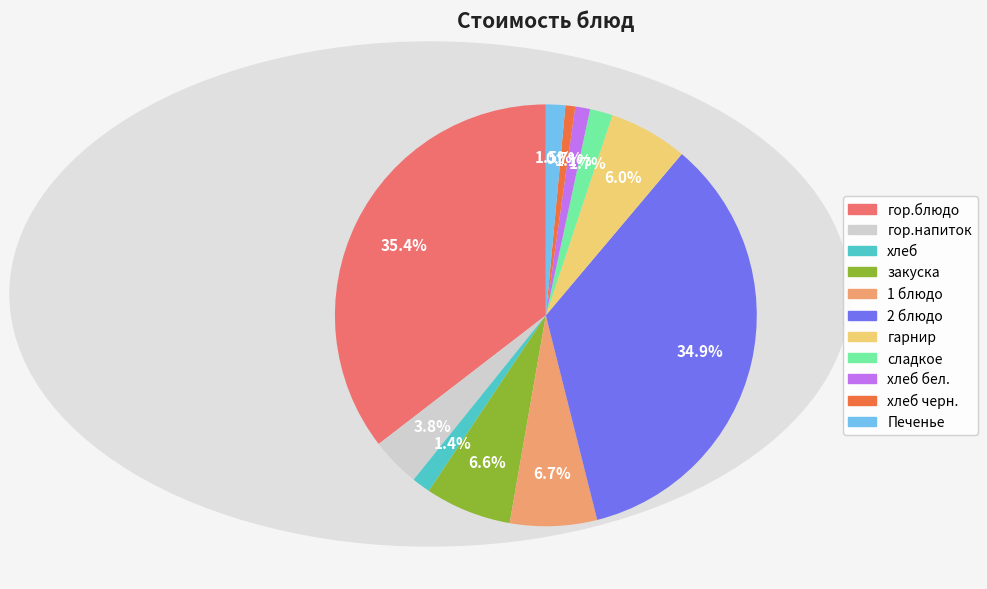

Does any single category account for the majority?

No